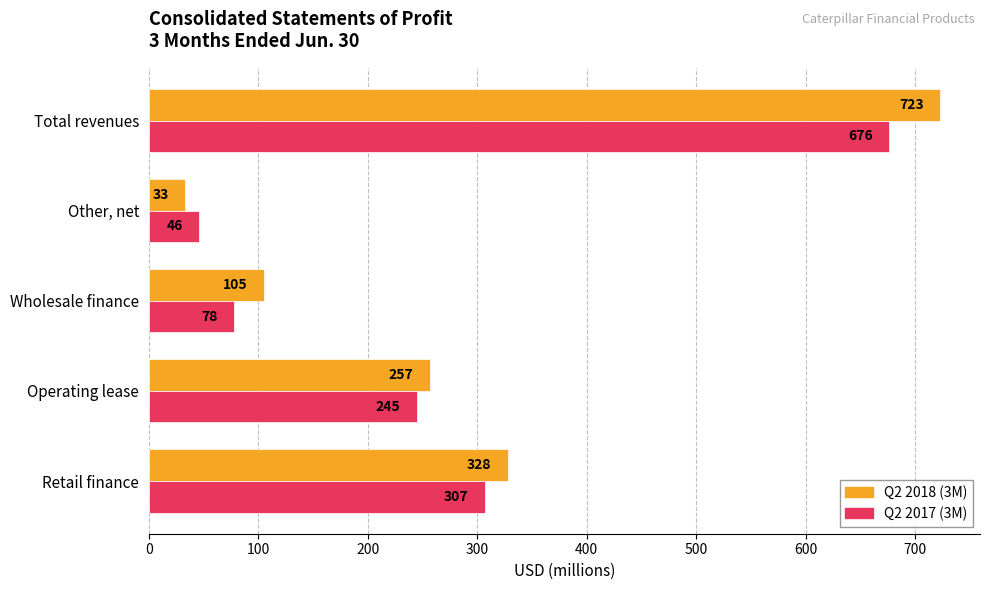

What is the difference between the highest and lowest values at Retail finance?

21